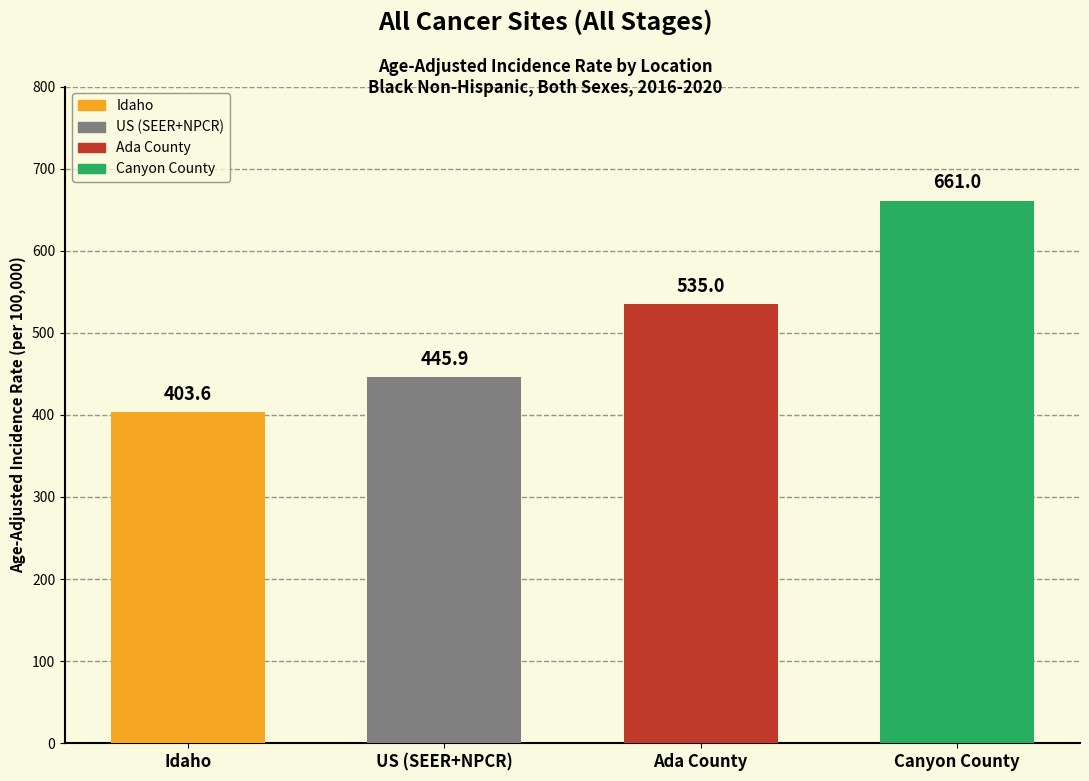

What is the minimum value shown in the chart?

403.6